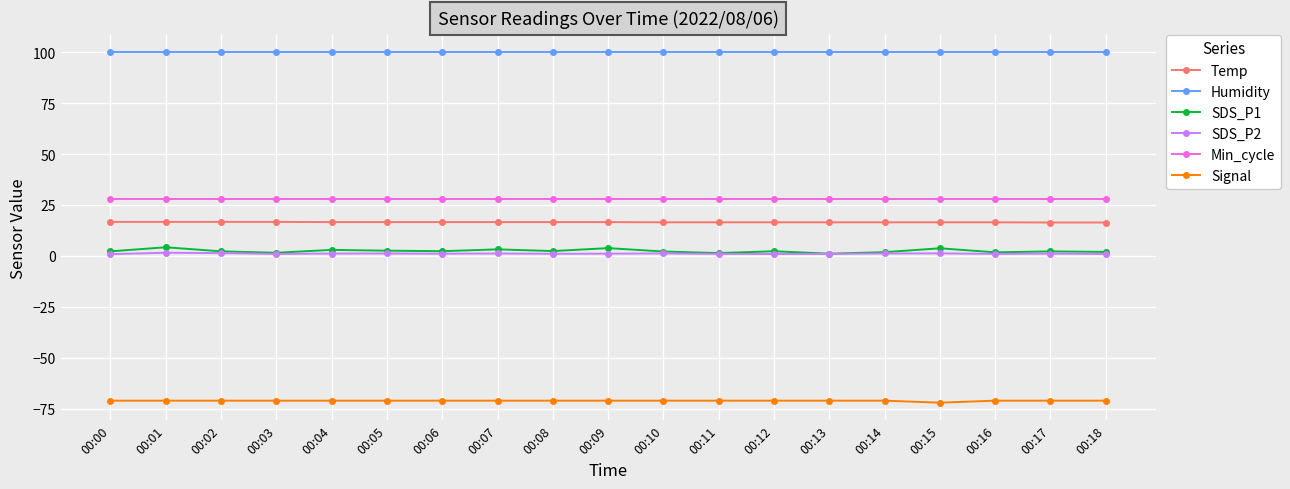

How many categories are shown in the chart?

19